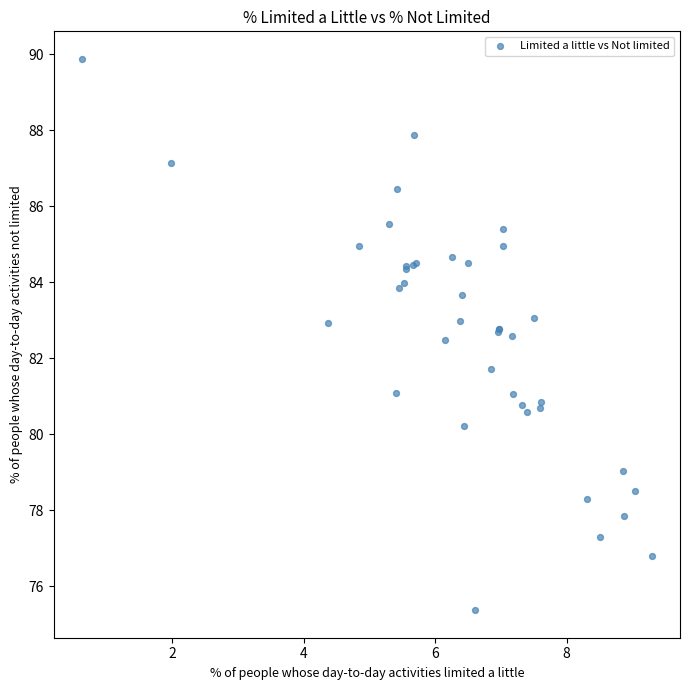

What Y value in the scatter plot is closest to 82?

81.7